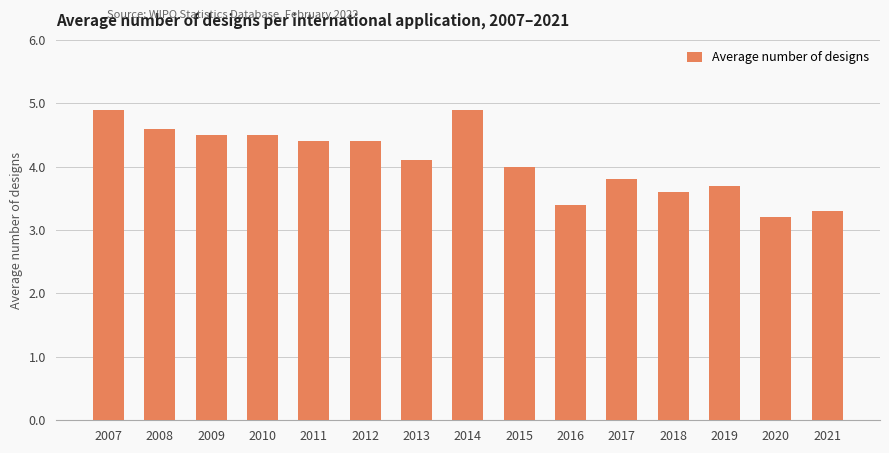

Between 2013 and 2009, which is larger?

2009